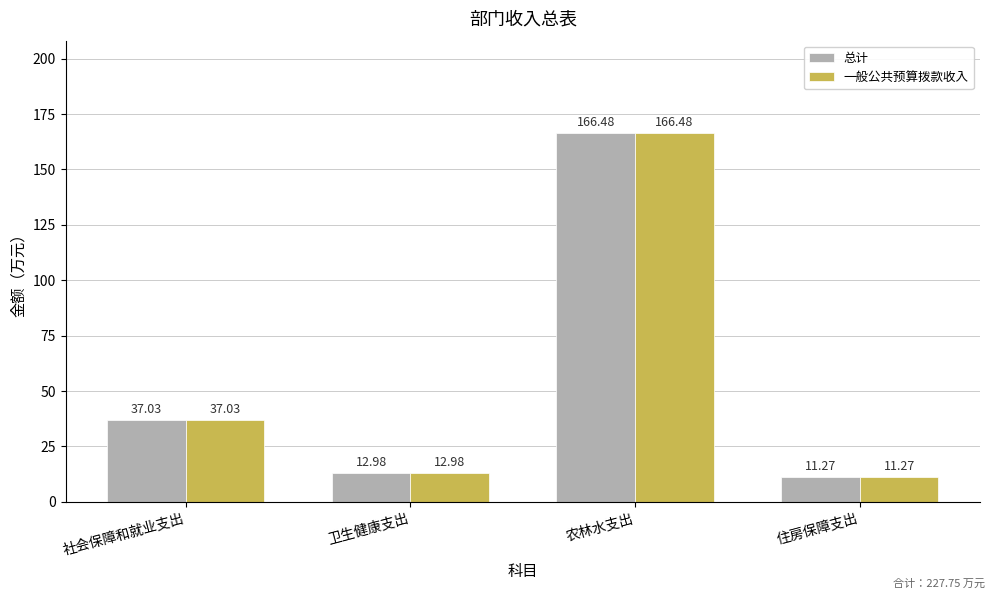

The value of 一般公共预算拨款收入 at 农林水支出 is 166.5. True or false?

True